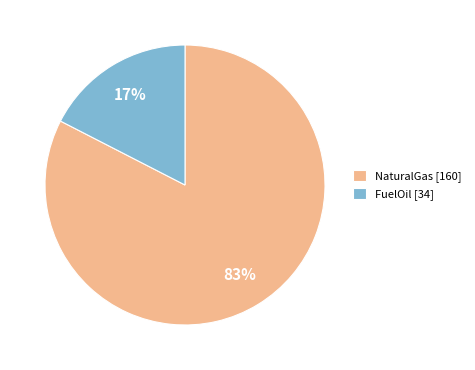

Count the number of slices in the pie.

2